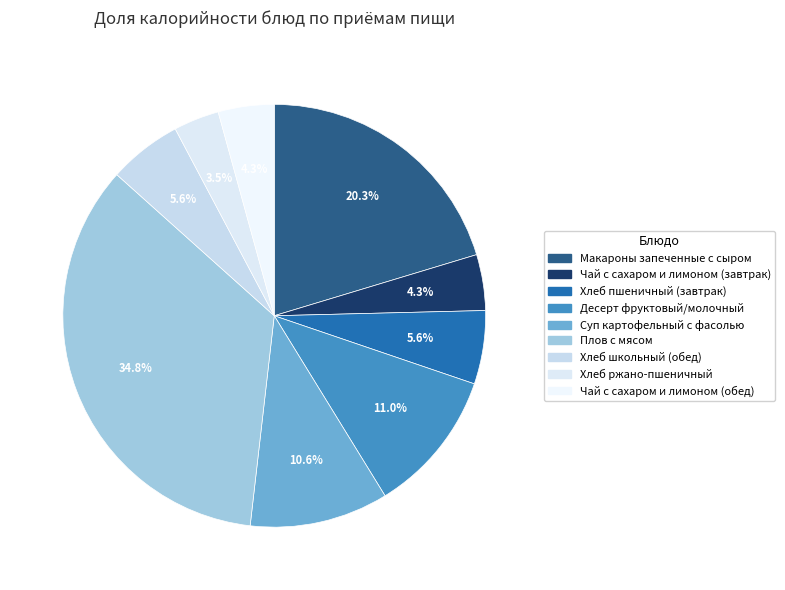

To the nearest percent, what is the difference between the Хлеб школьный (обед) and Макароны запеченные с сыром slice percentages?

15%